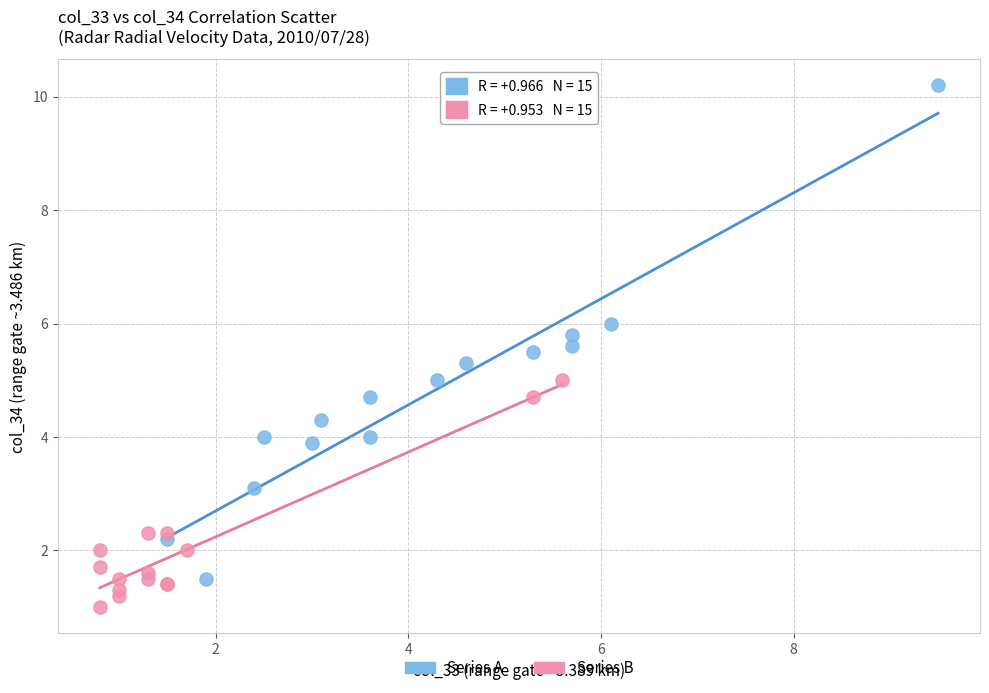

Which series contains the highest Y value?

Series A